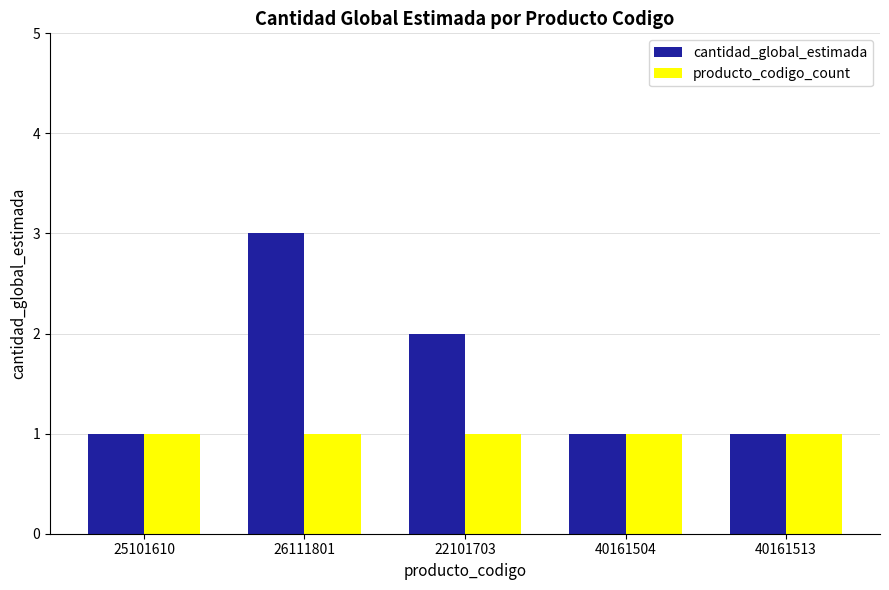

Which series has the largest total across all categories?

cantidad_global_estimada